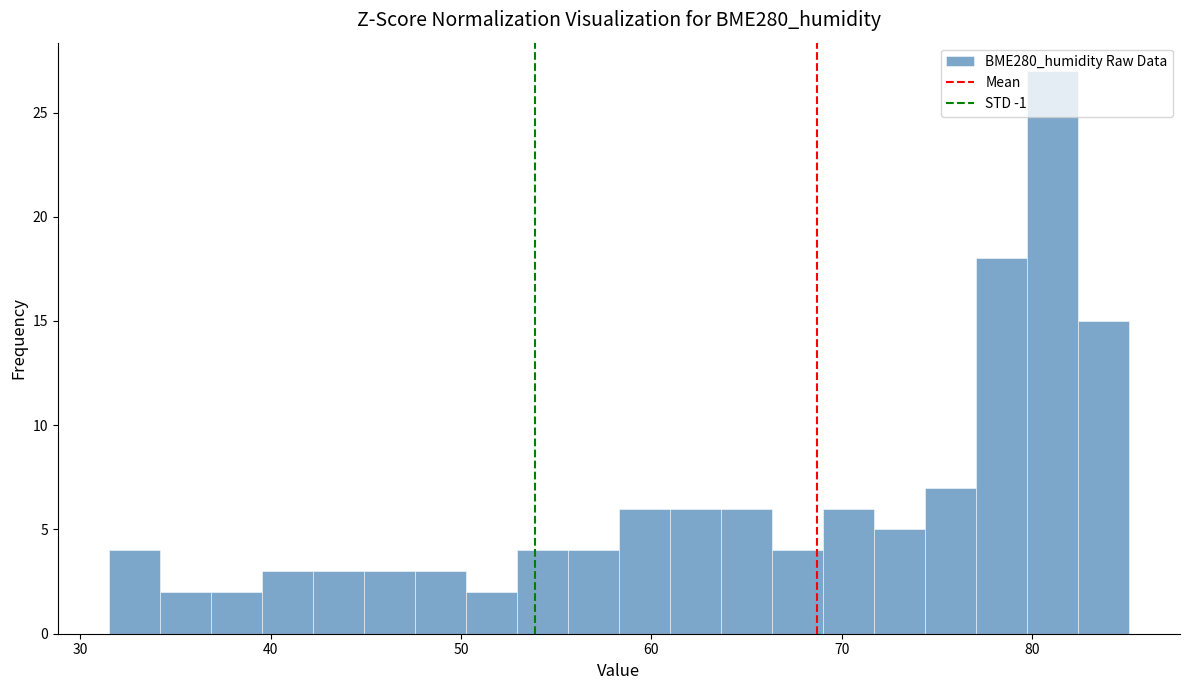

Read against the x-axis, roughly where is the centre of the tallest bar?

81